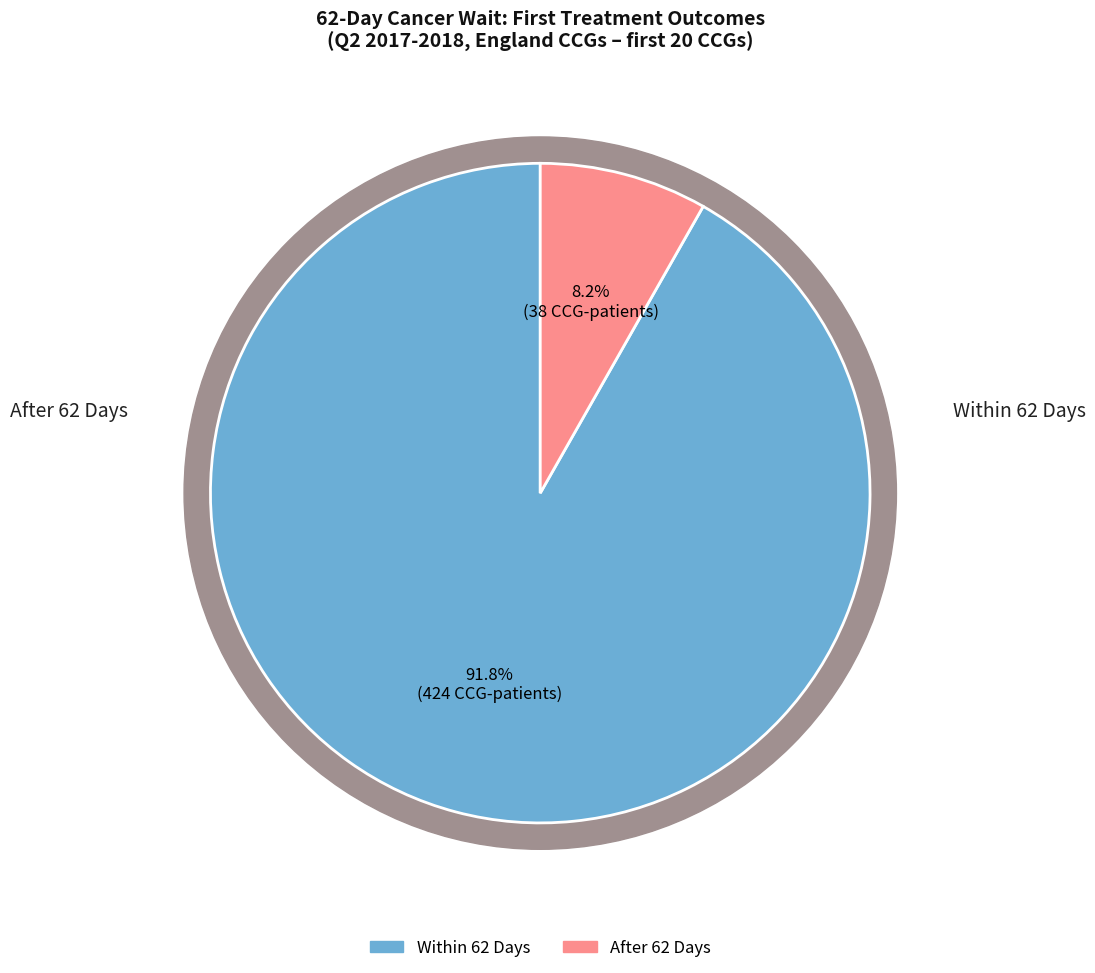

Which category has the smallest portion of the pie?

After 62 Days